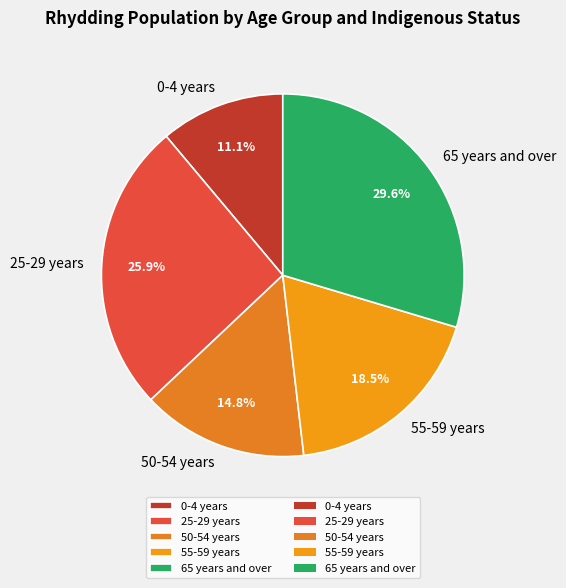

What is the ratio of the value at 50-54 years to the value at 0-4 years?

1.3